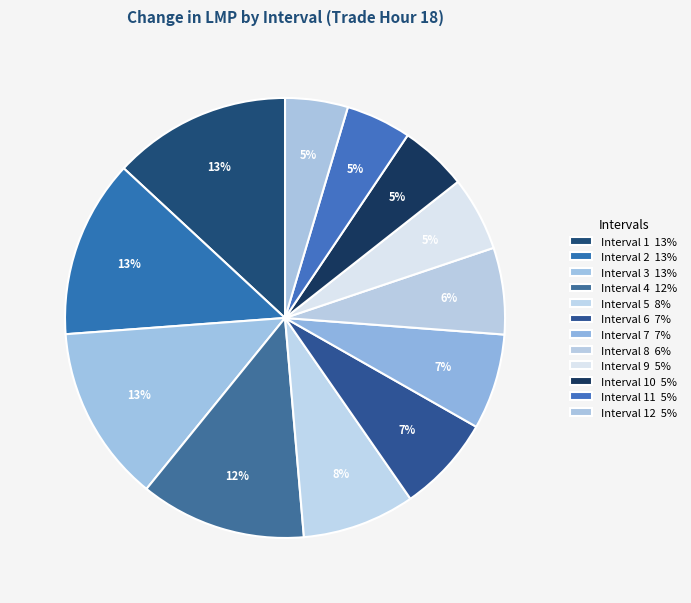

How many segments does this pie chart have?

12